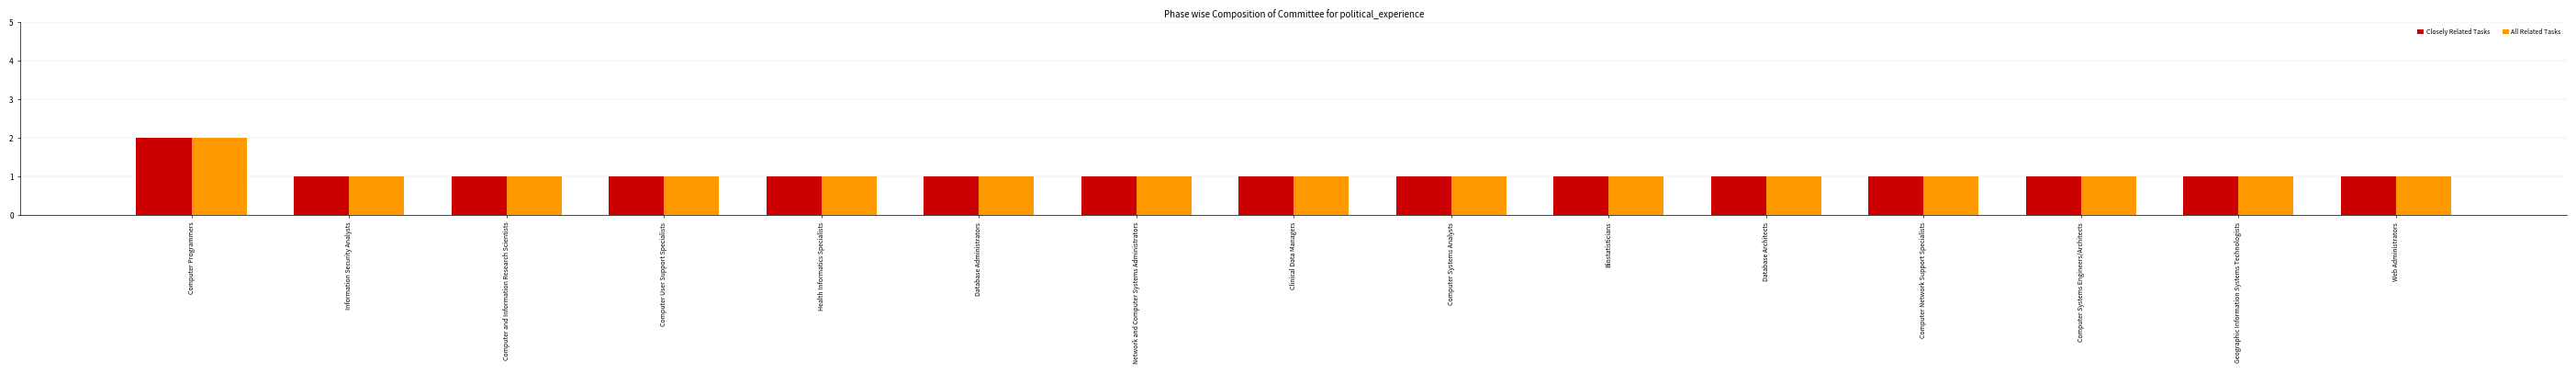

How many bars are there in each group?

2